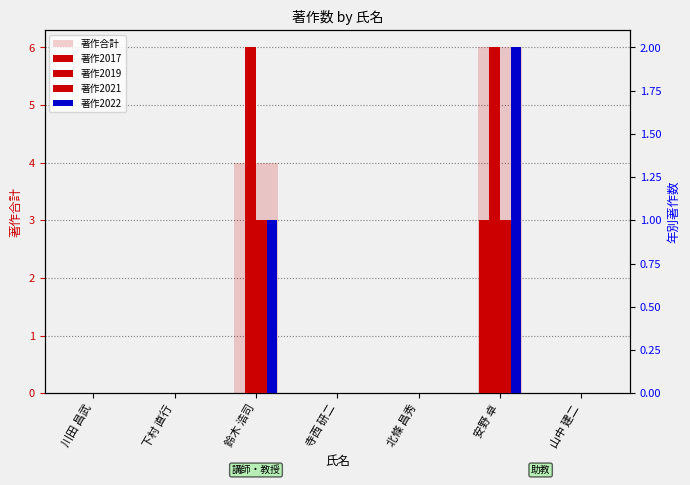

Which label corresponds to the largest value in the chart?

安野 卓